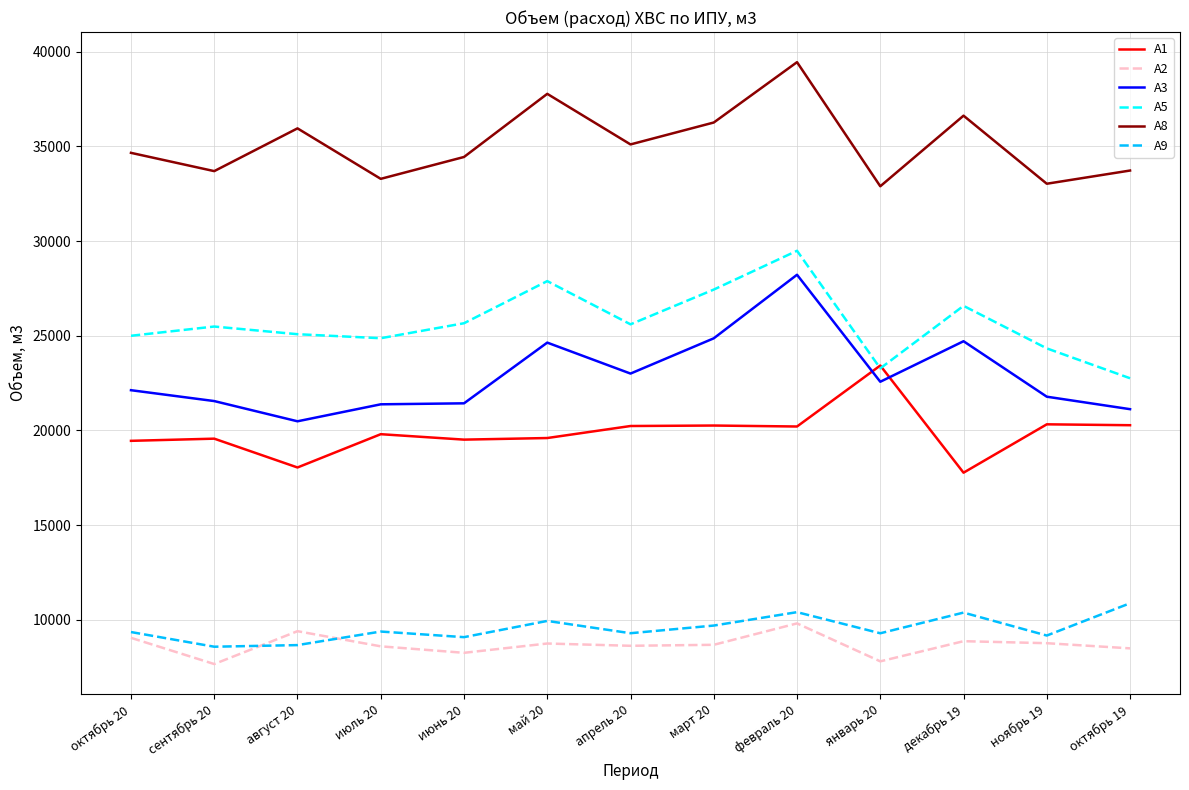

Rank the series at декабрь 19 from lowest to highest value.

А2, А9, А1, А3, А5, А8